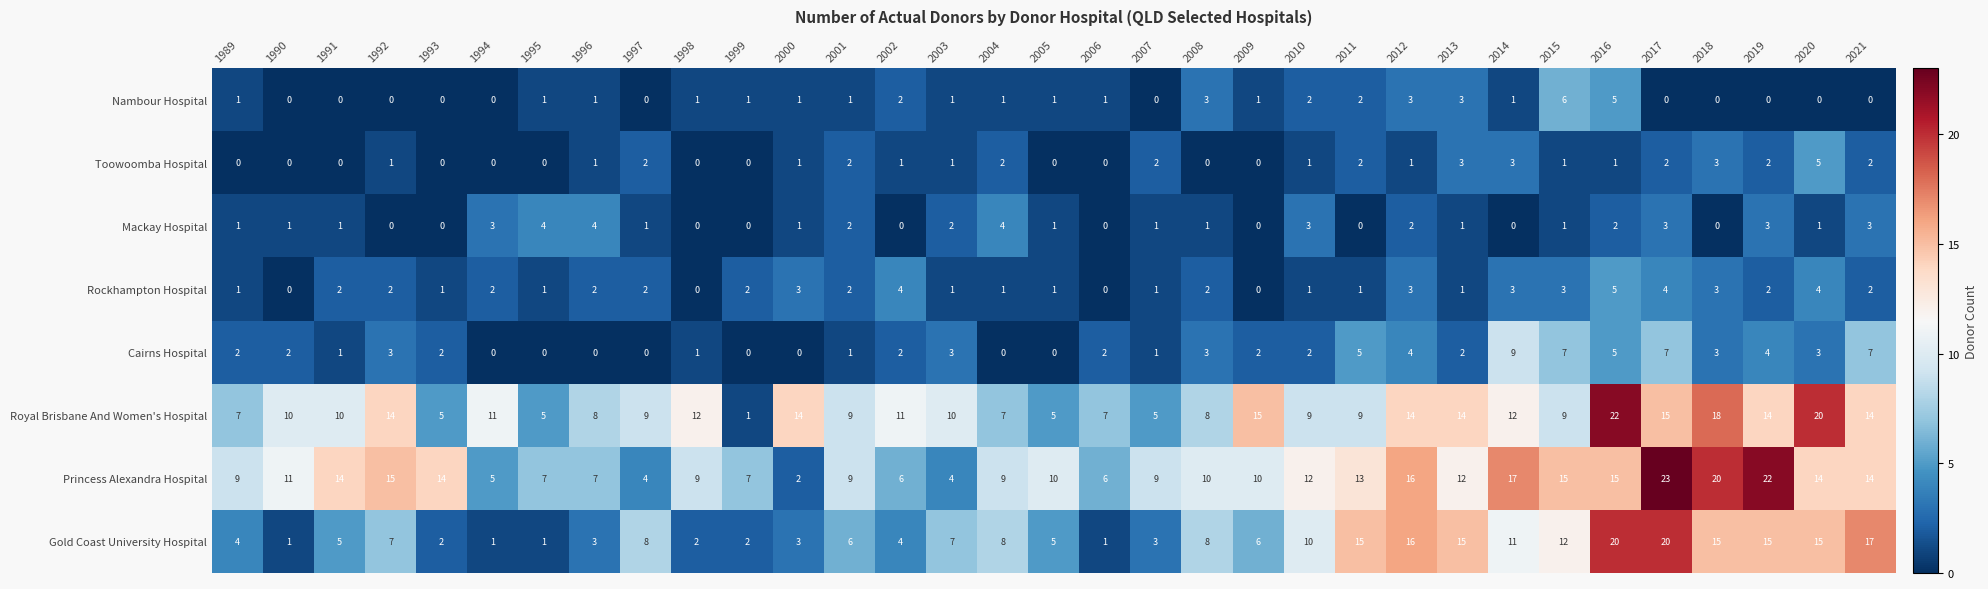

How many categories are shown in the chart?

33